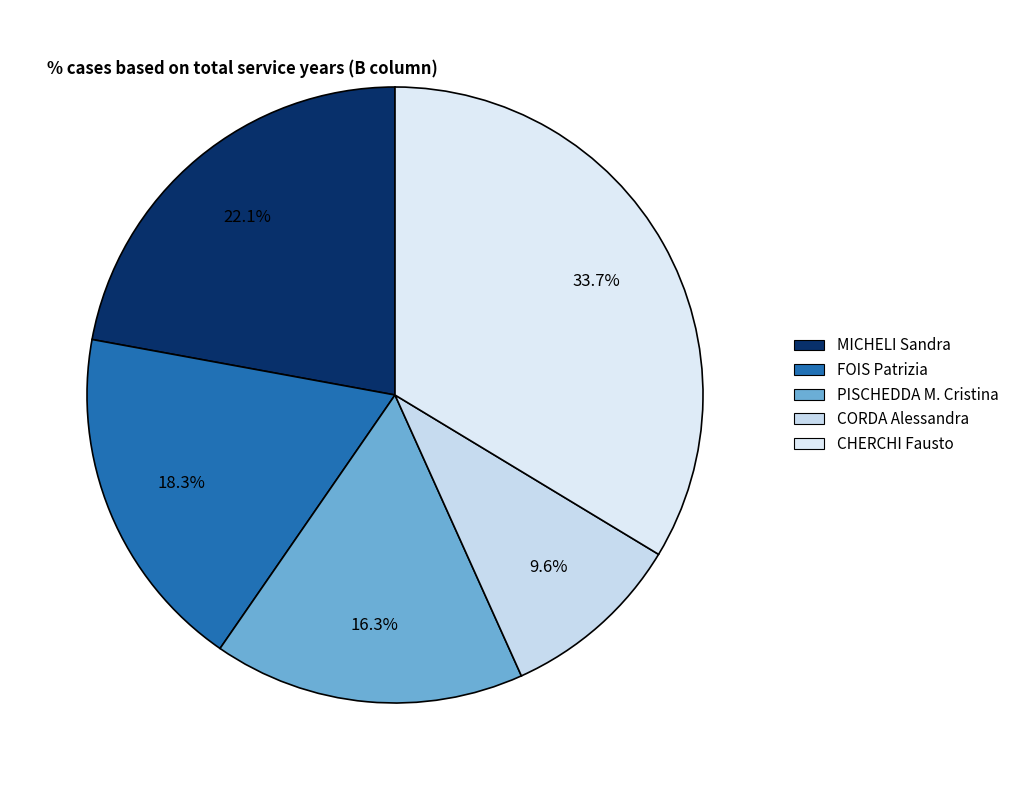

Which slice is the smallest?

CORDA Alessandra